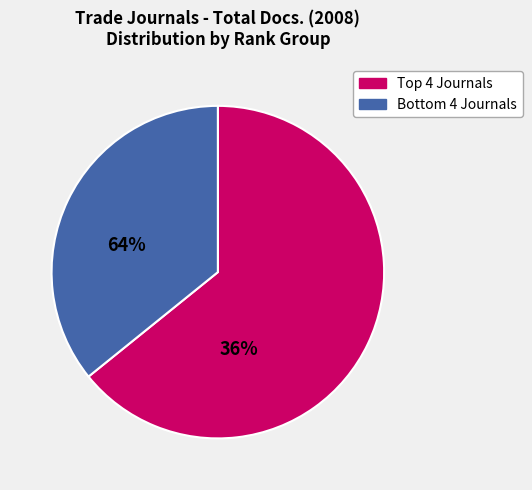

Does any single category account for the majority?

Yes